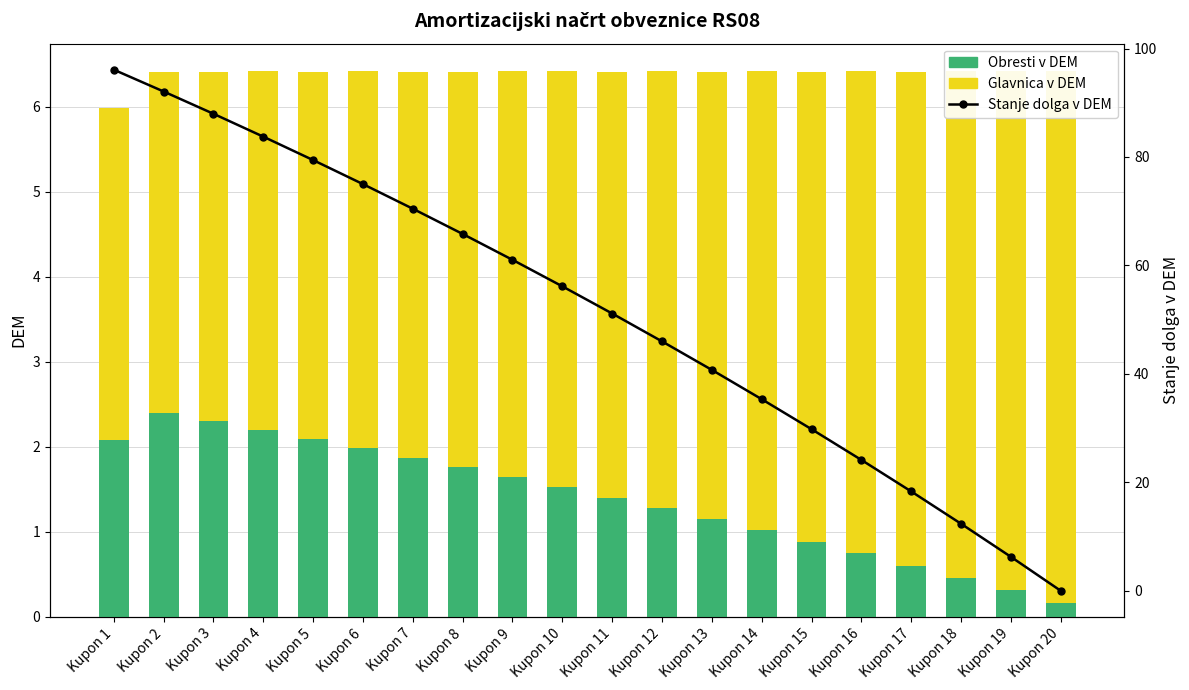

The value of Obresti v DEM at Kupon 2 is 2.4. True or false?

True